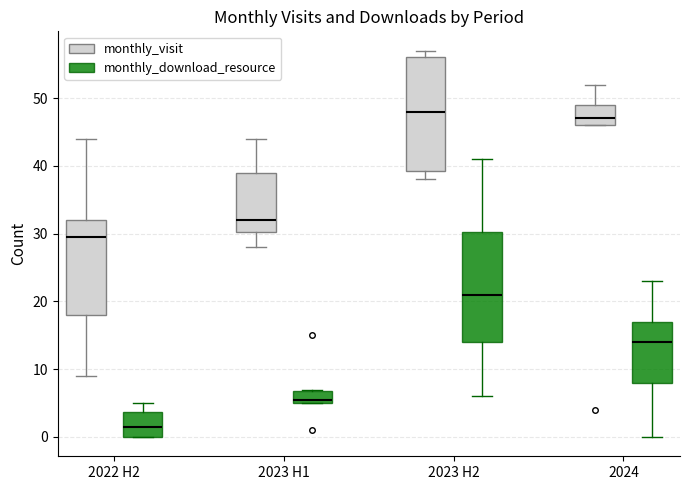

Which box's median line is the lowest?

2022 H2 (monthly_download_resource)